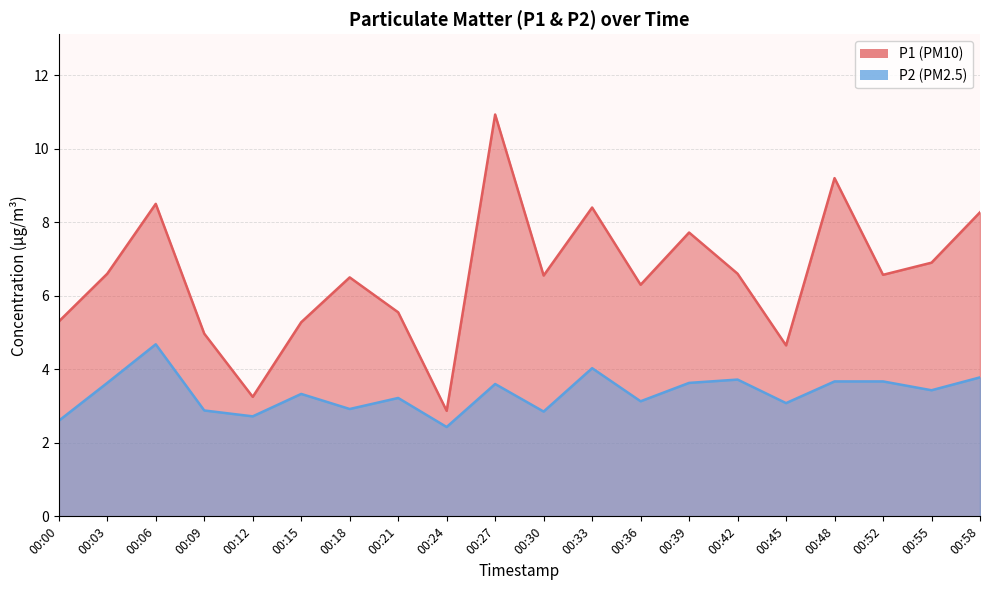

True or false: P2 and P1 cross at least once.

False